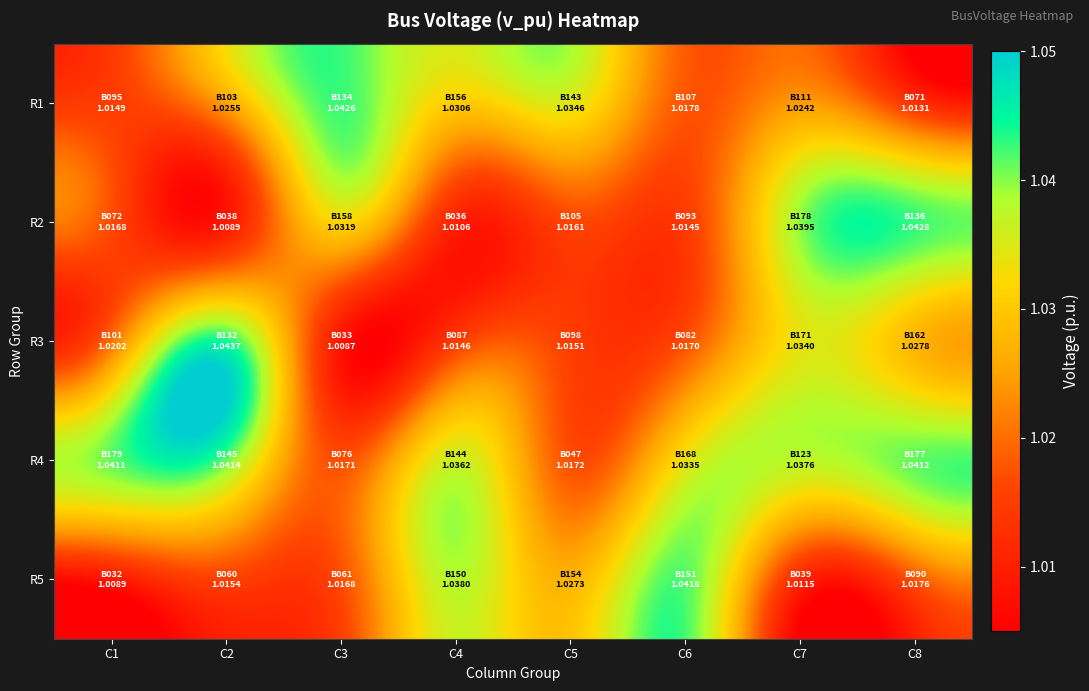

How many categories are shown in the chart?

8